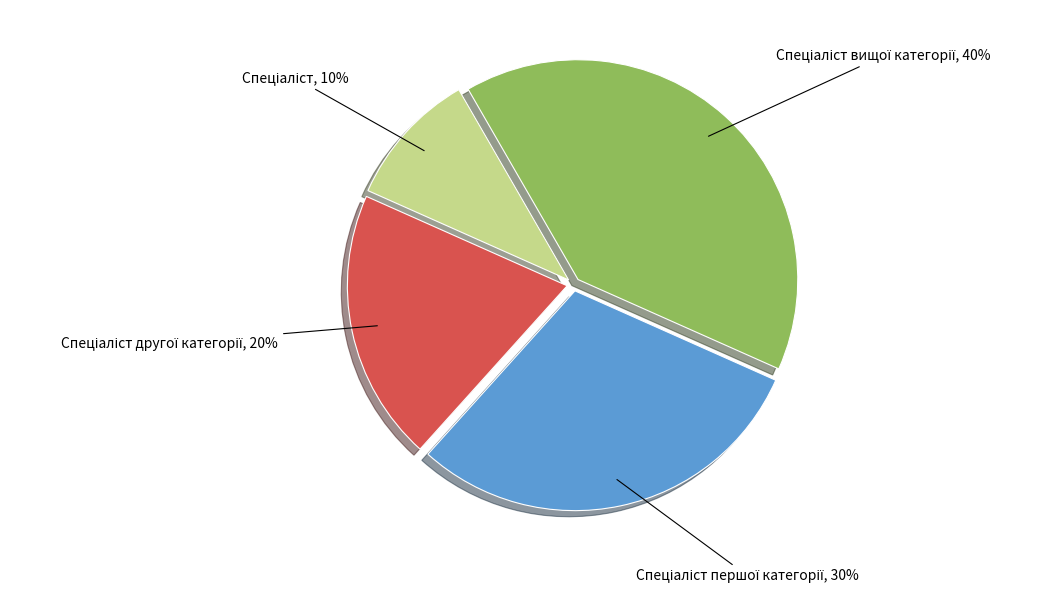

To the nearest percent, what is the difference between the largest and smallest slice percentages?

30%